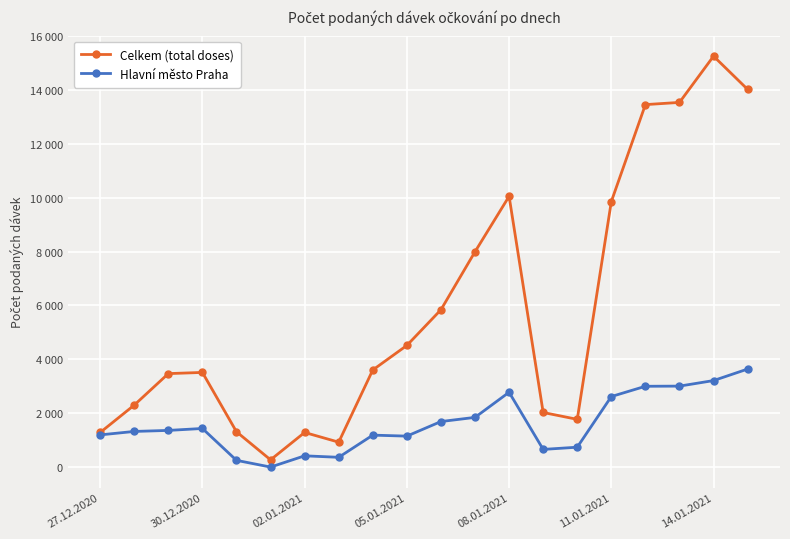

Does the chart have visible grid lines?

Yes